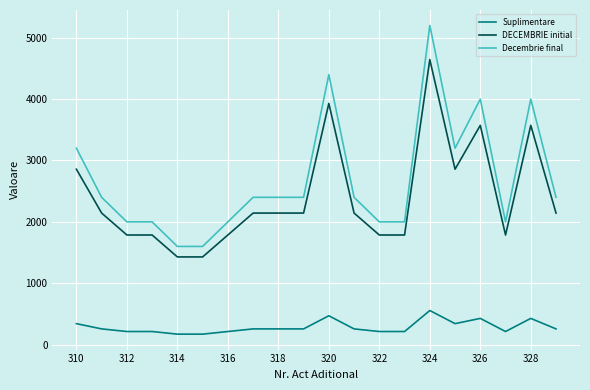

List the series in order of their peak value, highest first.

Decembrie final, DECEMBRIE initial, Suplimentare